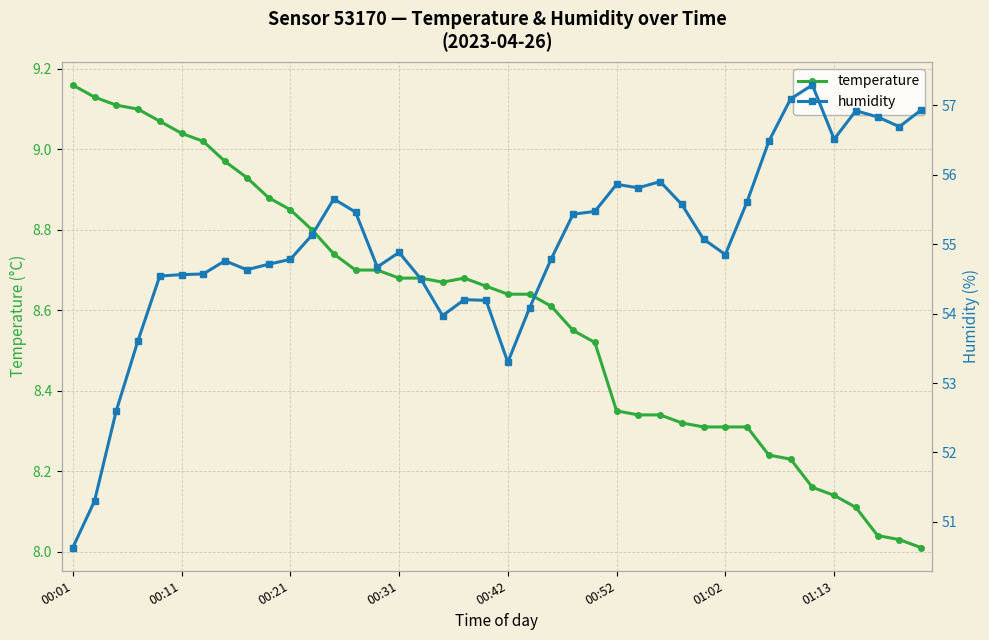

Which series has the largest range (max minus min)?

humidity